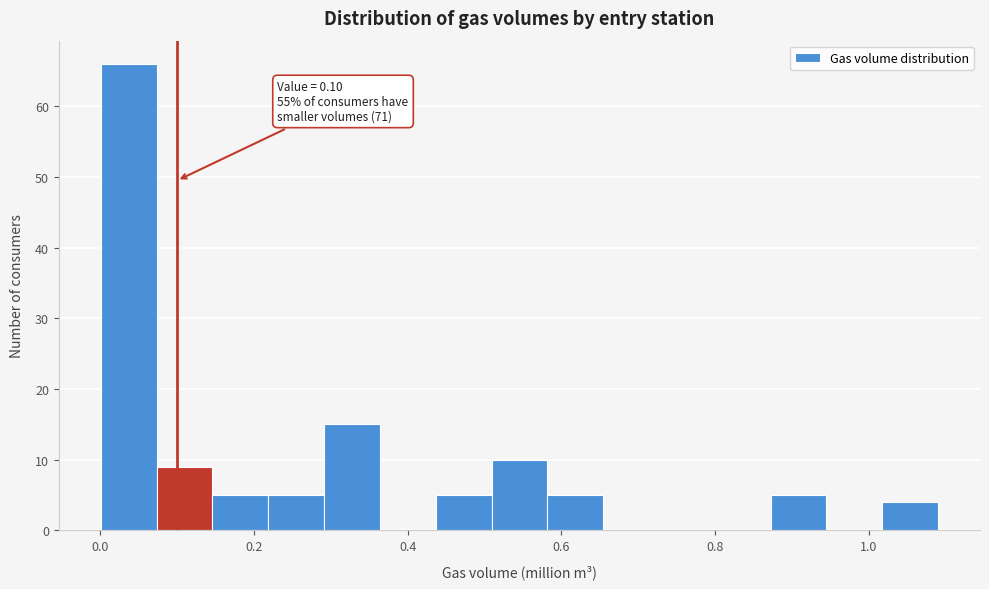

Around what value on the x-axis is the tallest bar? Give the approximate position of its centre, as read against the axis.

0.04